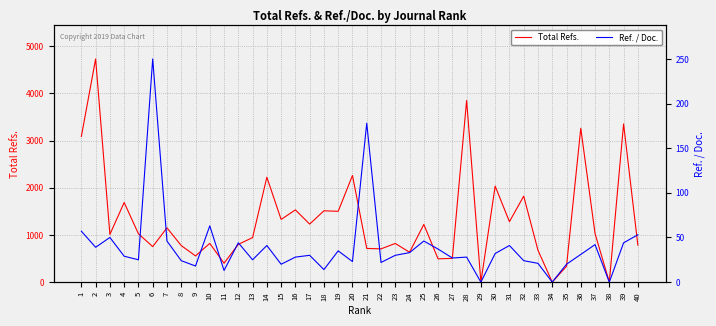

What is the sum of all Total Refs. values?

52809